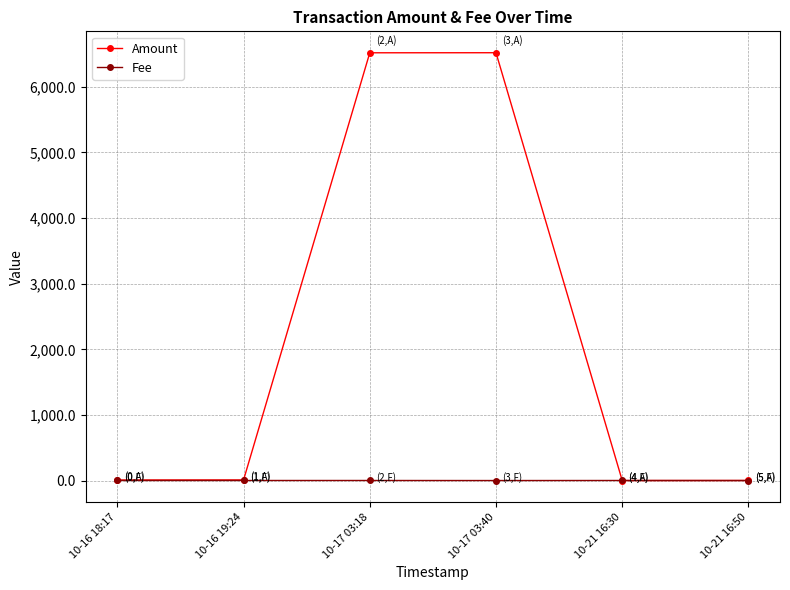

What is the difference between the maximum and minimum values in the Fee series?

0.9